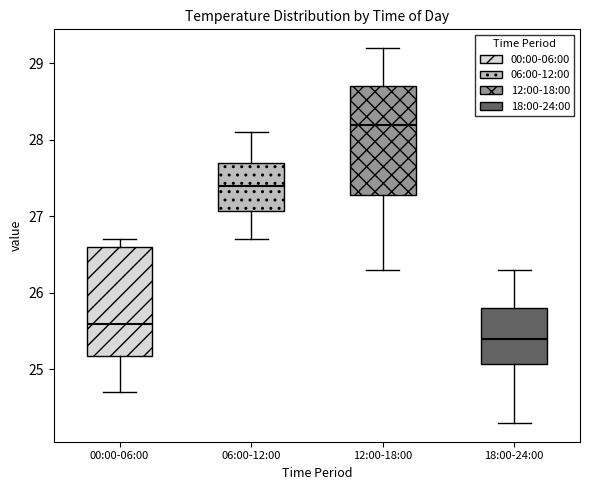

Where does the median line of the box for 18:00-24:00 sit on the y-axis? The values are not printed on the chart, so give them approximately, as read against the axis.

25.4